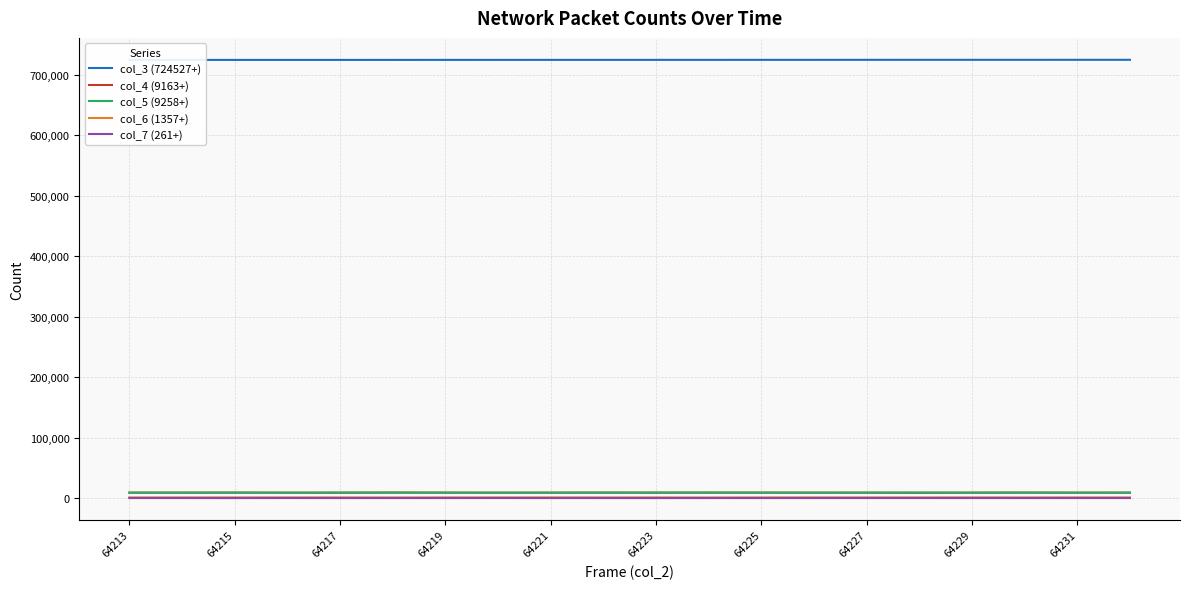

True or false: col_5 (9258+) and col_7 (261+) intersect in this chart.

False